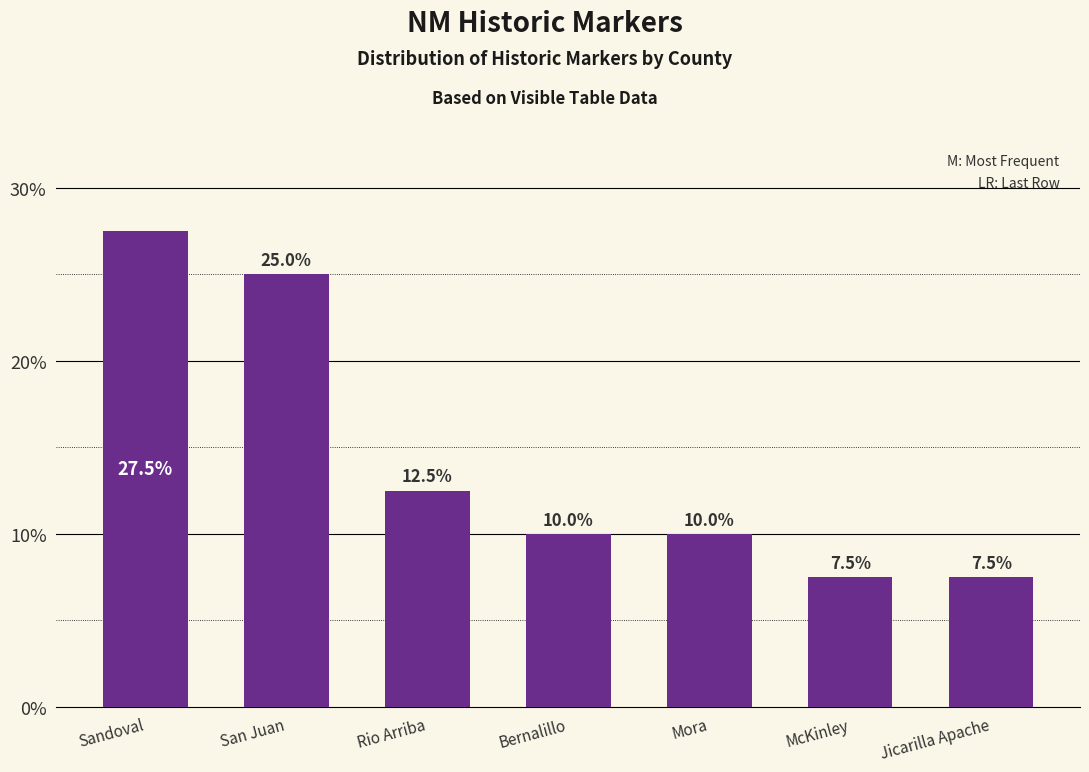

Reading left to right, what are all the values shown in this chart?

Sandoval=27.5	San Juan=25.0	Rio Arriba=12.5	Bernalillo=10.0	Mora=10.0	McKinley=7.5	Jicarilla Apache=7.5